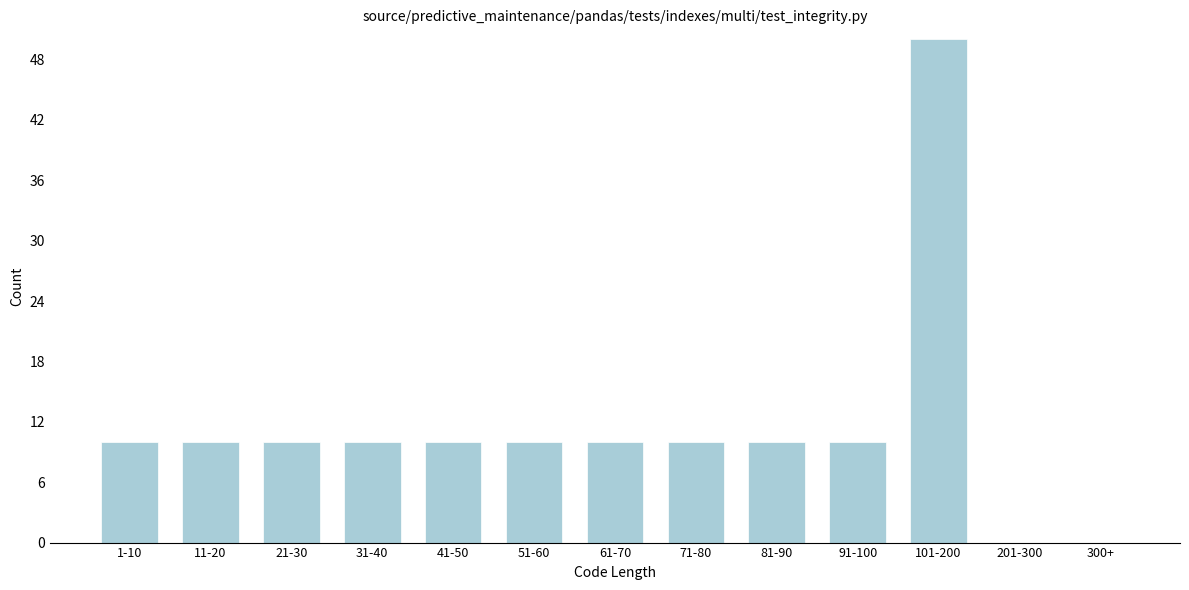

Reading left to right, list all the values displayed in this chart.

1-10=10	11-20=10	21-30=10	31-40=10	41-50=10	51-60=10	61-70=10	71-80=10	81-90=10	91-100=10	101-200=50	201-300=0	300+=0